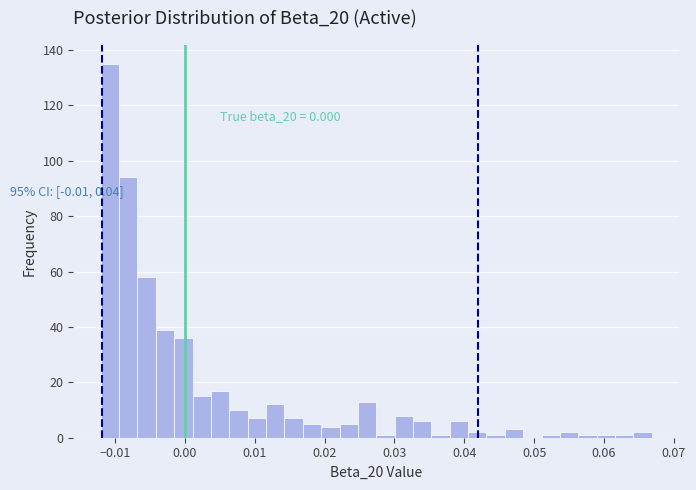

Read against the x-axis, roughly where is the centre of the tallest bar?

-0.011